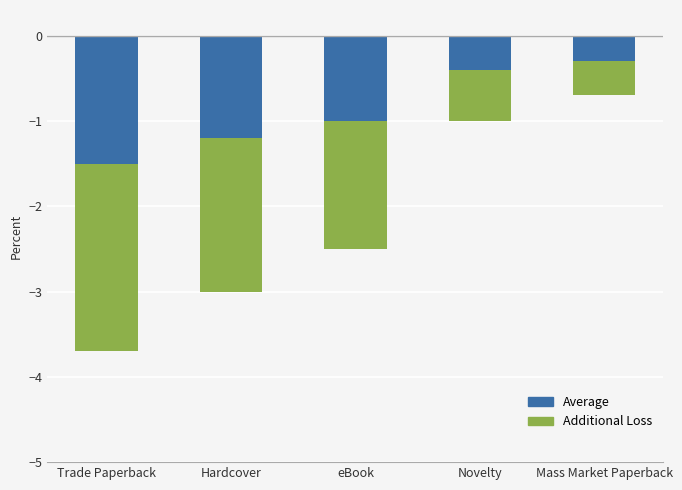

At how many categories does at least one series exceed -1?

2